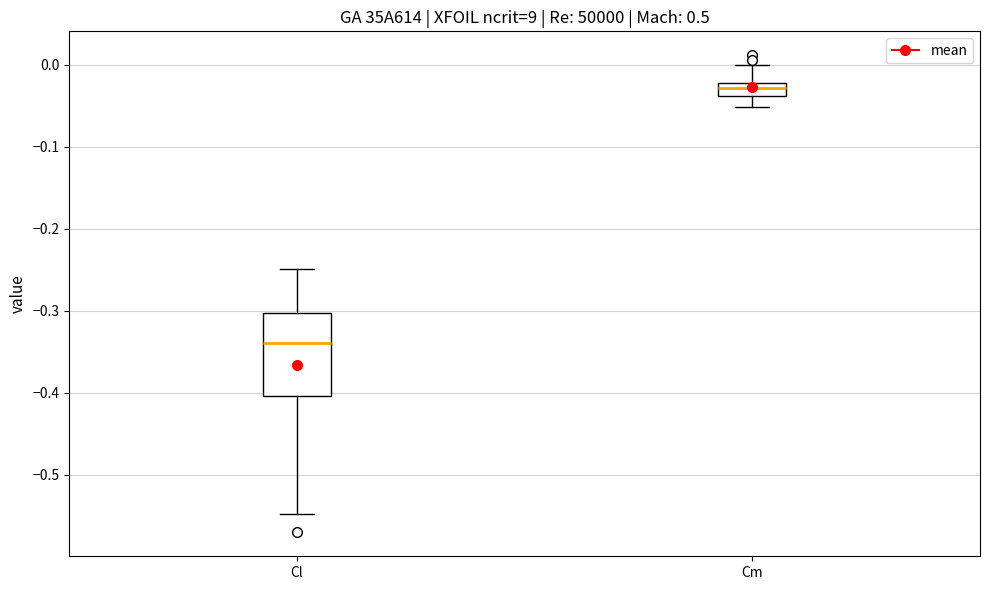

Which box is the tallest, from its lower edge to its upper edge?

Cl